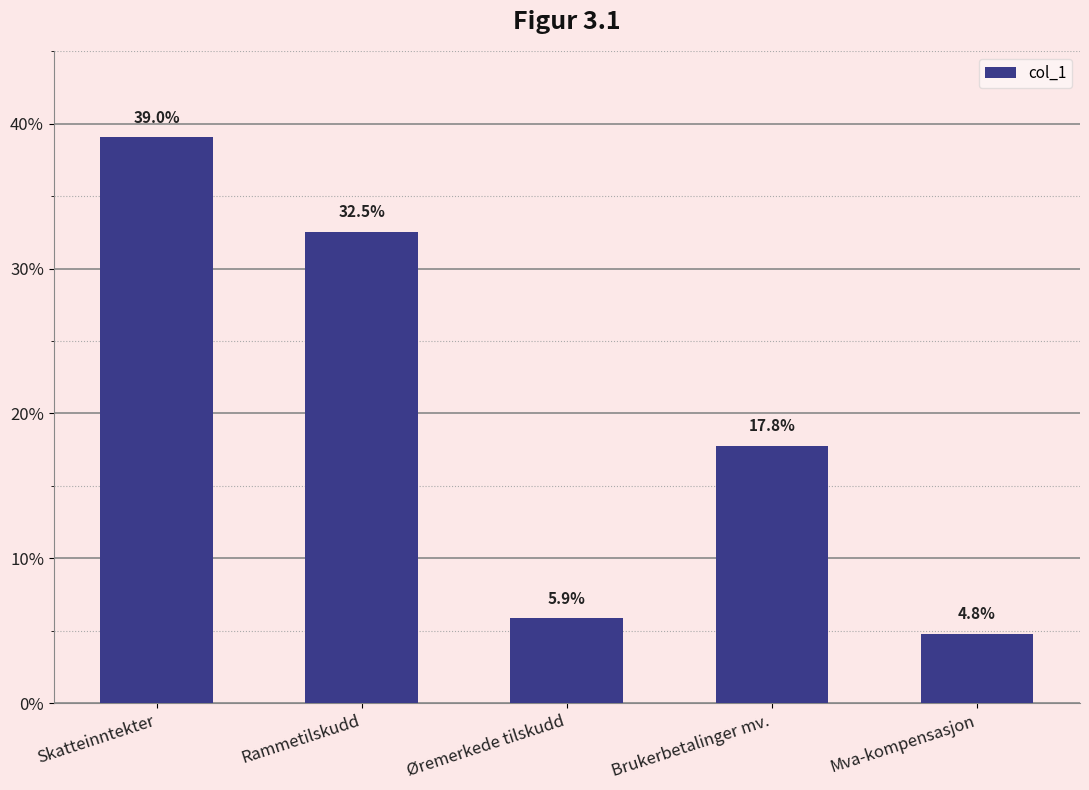

What is the value of the 3rd bar from the left?

0.1